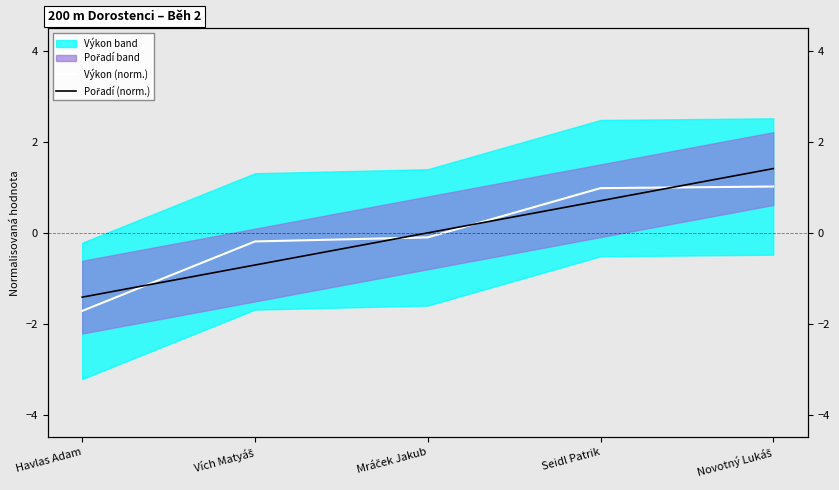

The value of Výkon (norm.) at Seidl Patrik is 1.0. True or false?

True